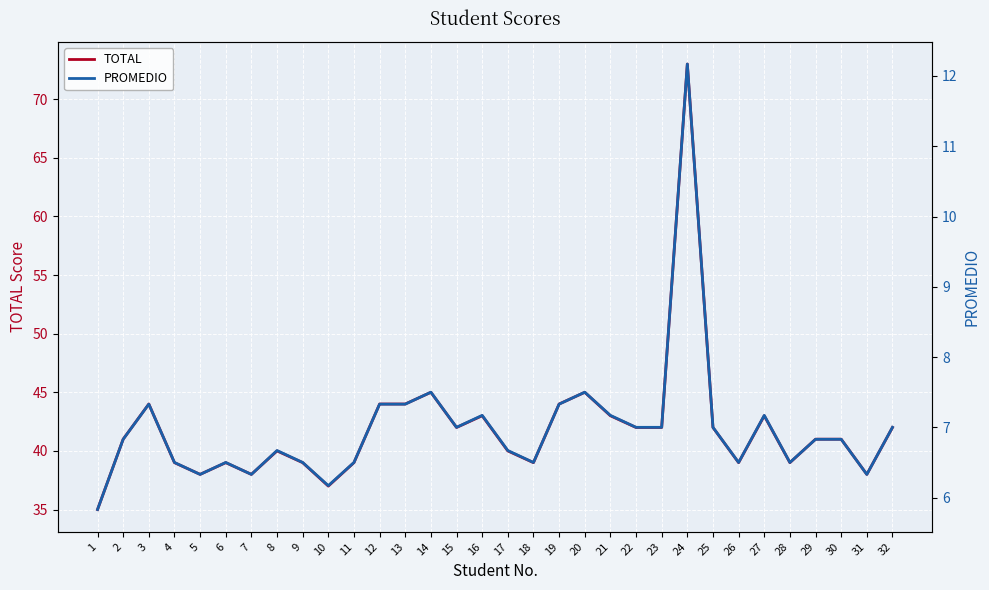

True or false: TOTAL and PROMEDIO cross at least once.

False